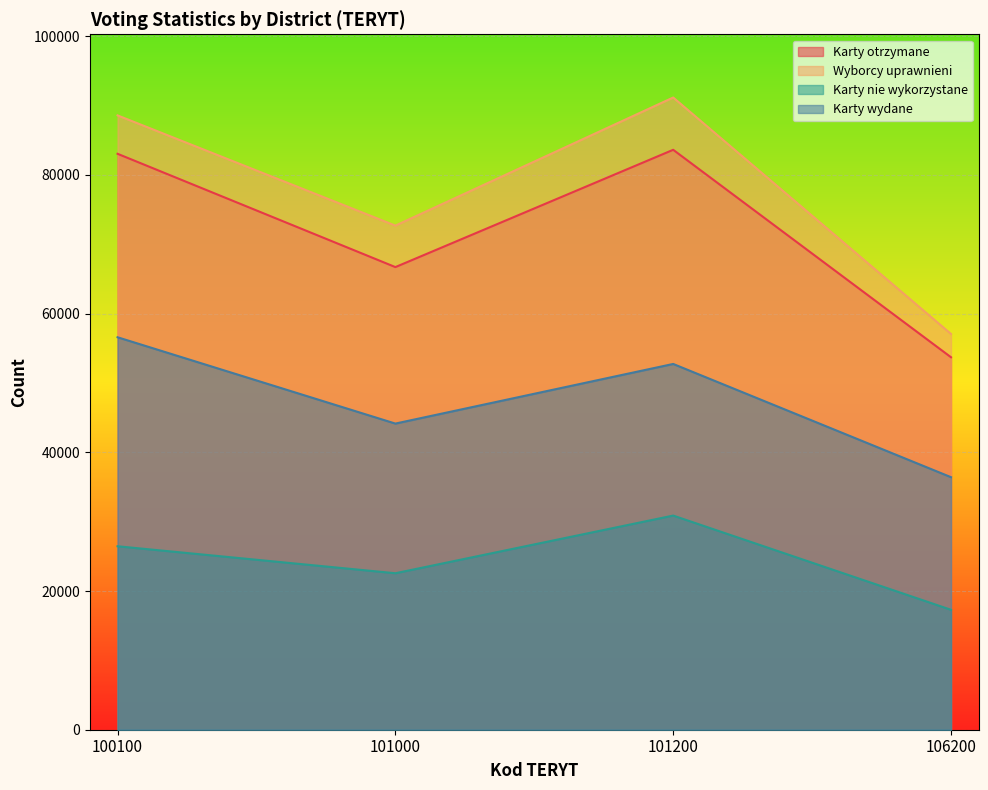

Reading left to right, list all the values displayed in this chart.

Komisje obwodowe otrzymały kart do głosowania: 100100=83034	101000=66700	101200=83610	106200=53700
Liczba wyborców uprawnionych do głosowania: 100100=88570	101000=72679	101200=91149	106200=57059
Nie wykorzystano kart do głosowania: 100100=26450	101000=22560	101200=30875	106200=17290
Liczba wyborców, którym wydano karty do głosowania: 100100=56583	101000=44138	101200=52735	106200=36410